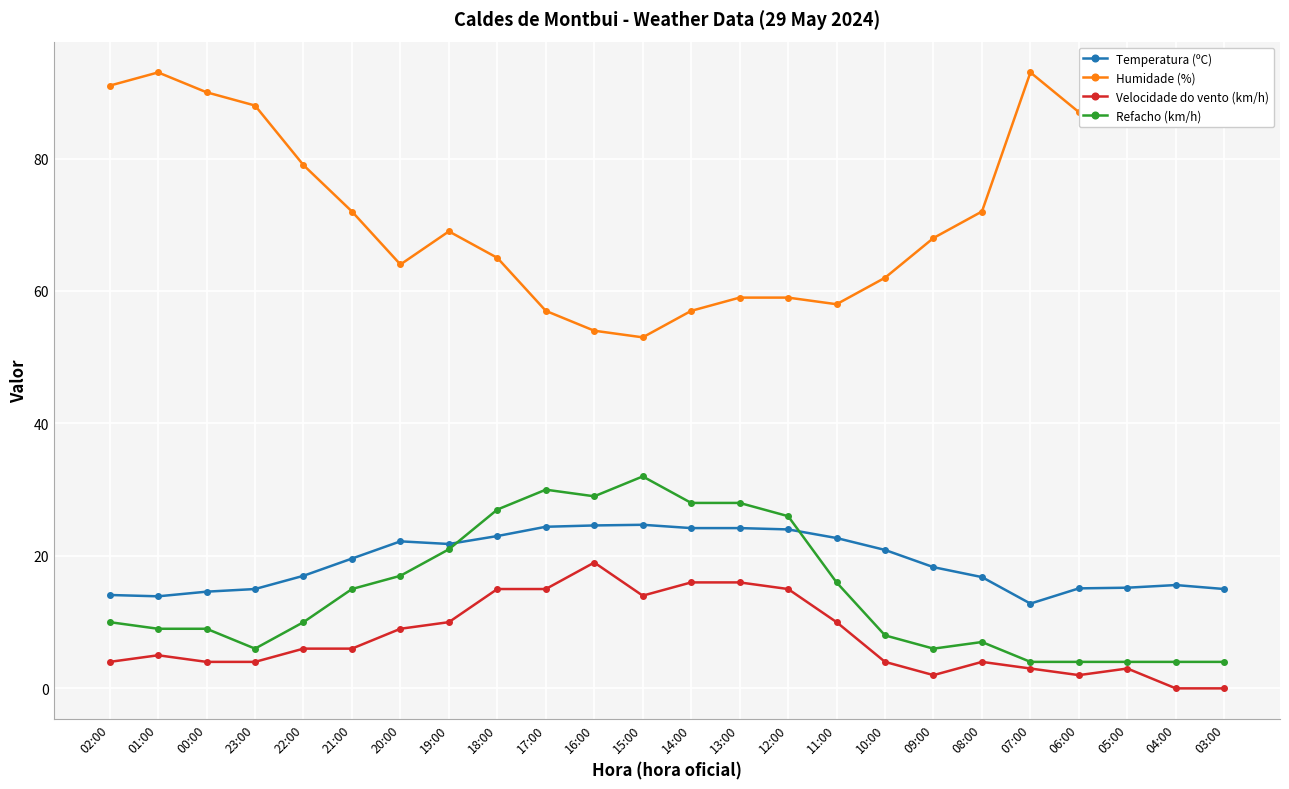

At how many categories does at least one series exceed 16?

24